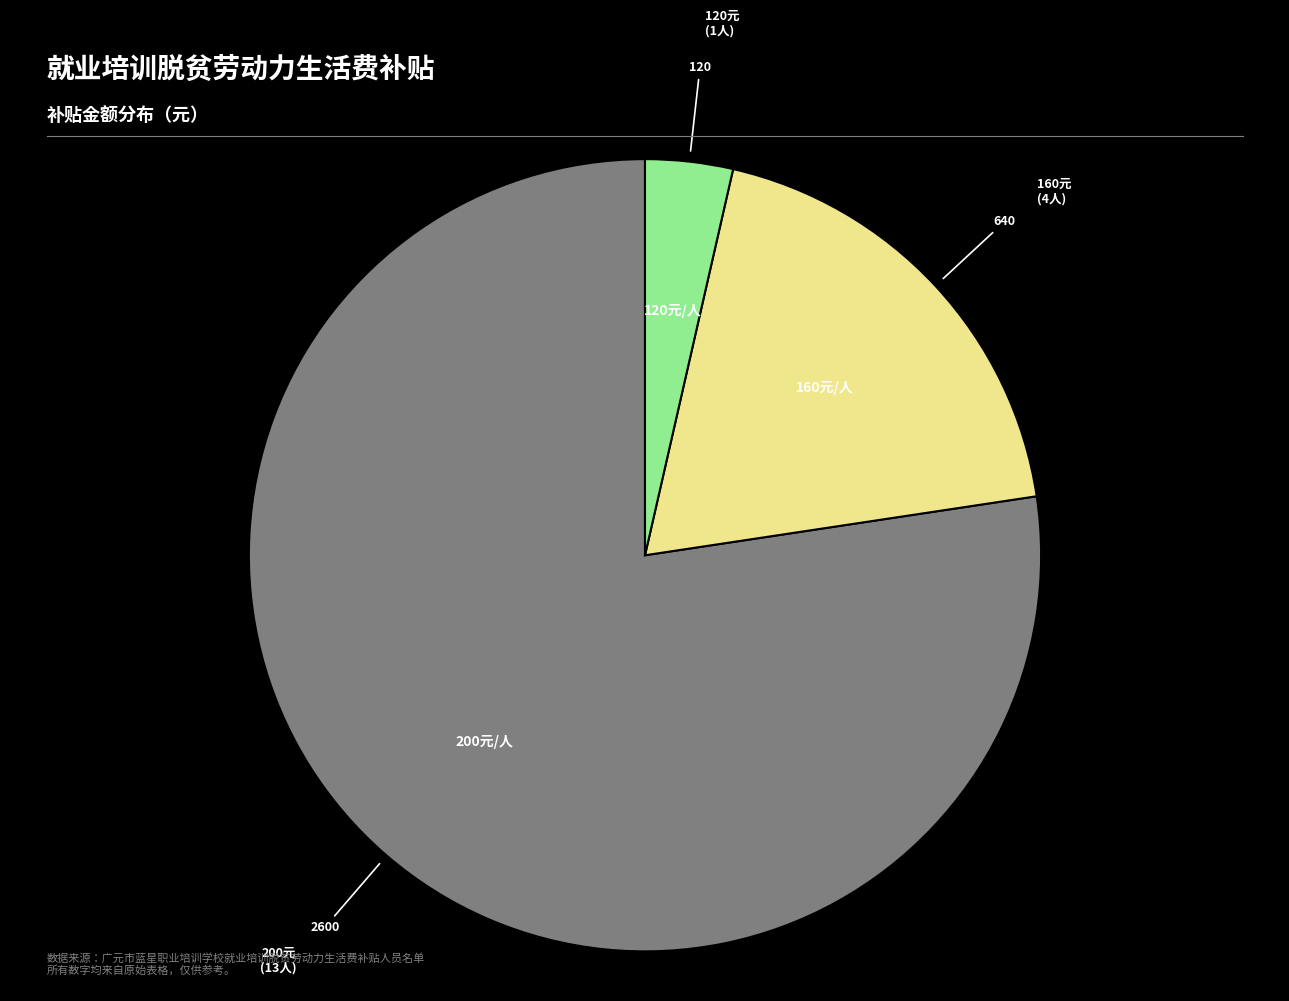

How many slices are in this pie chart?

3